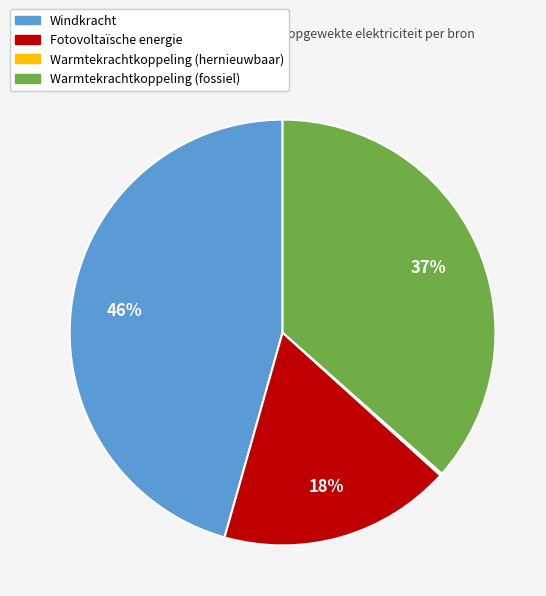

The Warmtekrachtkoppeling (fossiel) slice represents 37% of the pie. True or false?

True